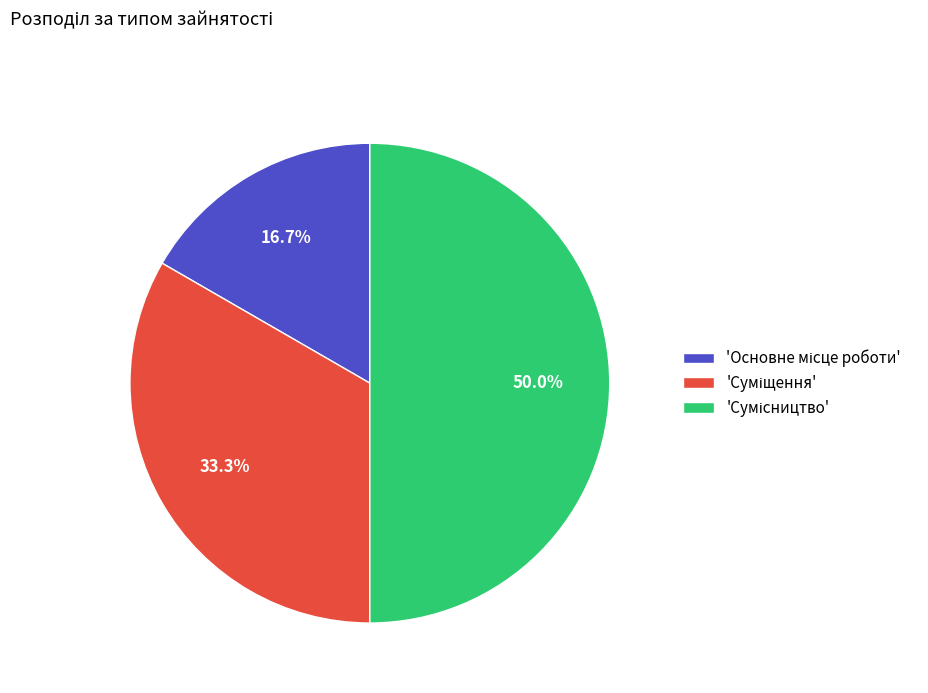

Is there any slice that represents more than half of the pie?

No